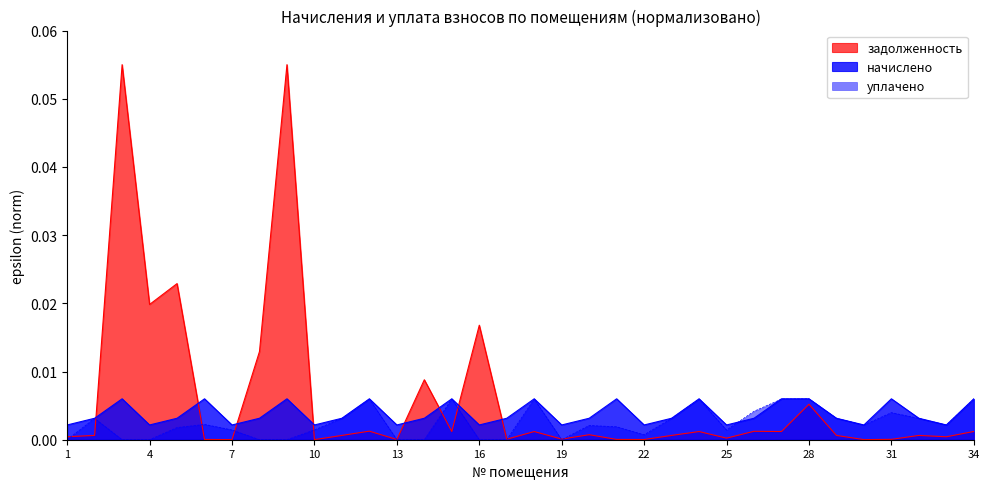

How many interior local valleys does the уплачено series have?

5